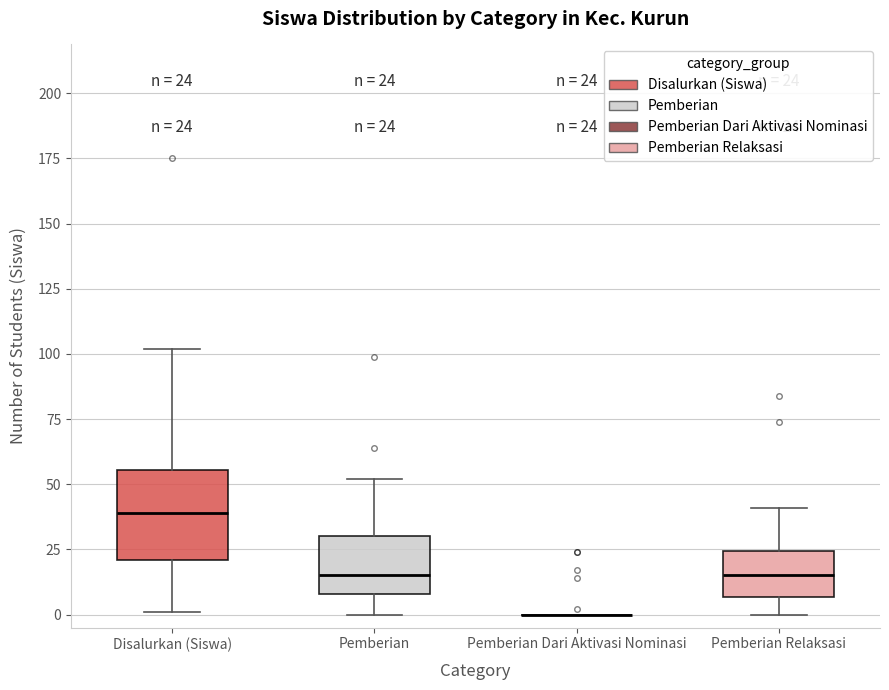

Which box is the tallest, from its lower edge to its upper edge?

Disalurkan (Siswa)